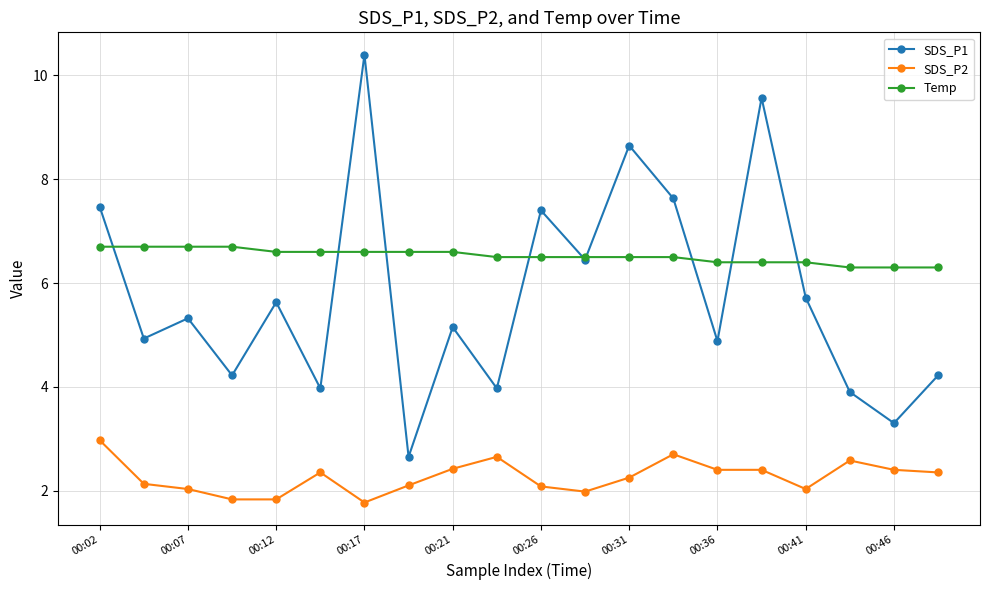

True or false: SDS_P2 and SDS_P1 cross at least once.

False